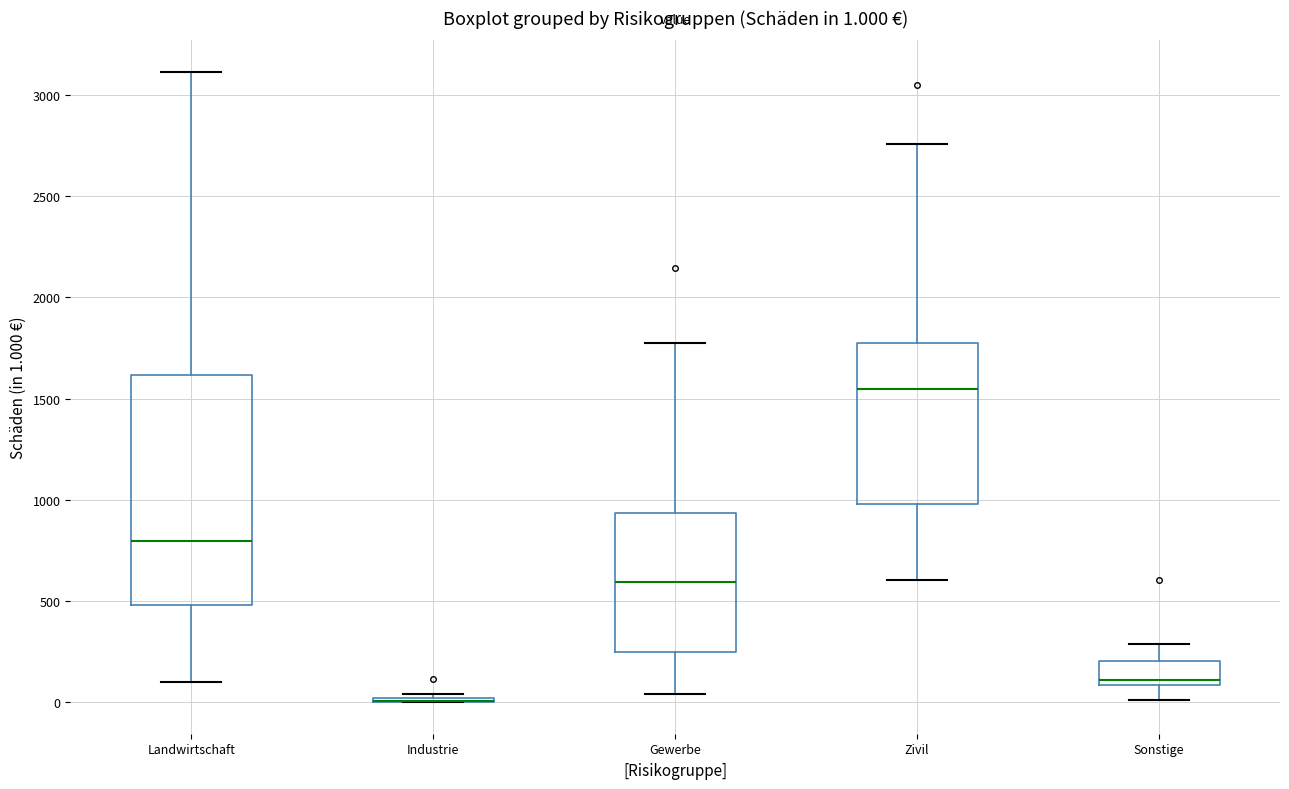

Which box is the tallest, from its lower edge to its upper edge?

Landwirtschaft